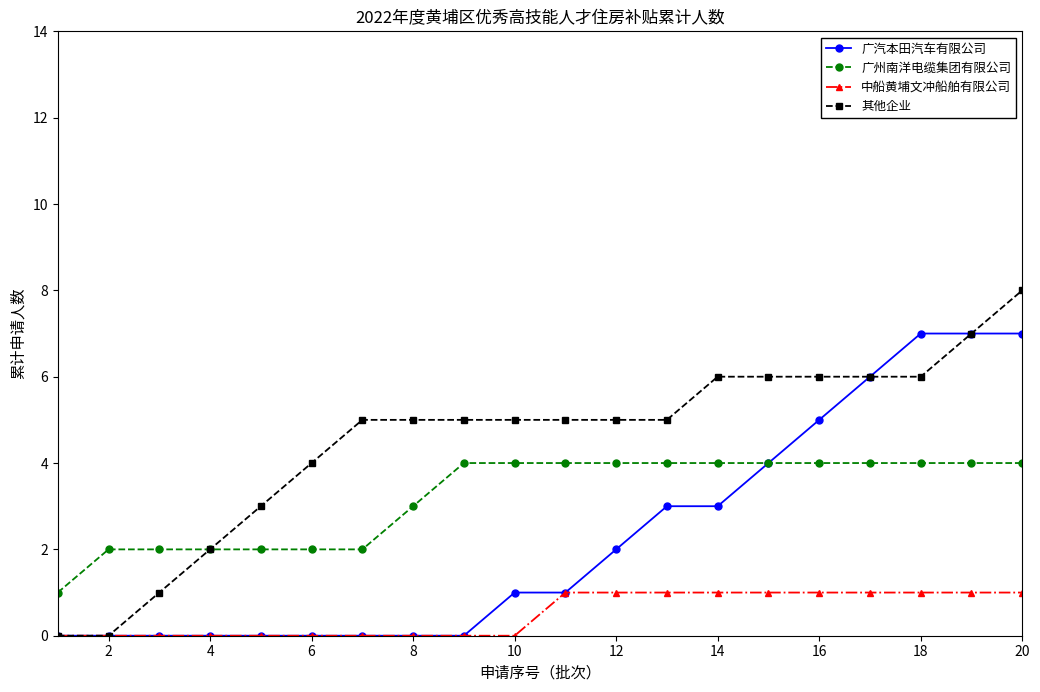

How many values in the 广州南洋电缆集团有限公司 series are below 4?

8